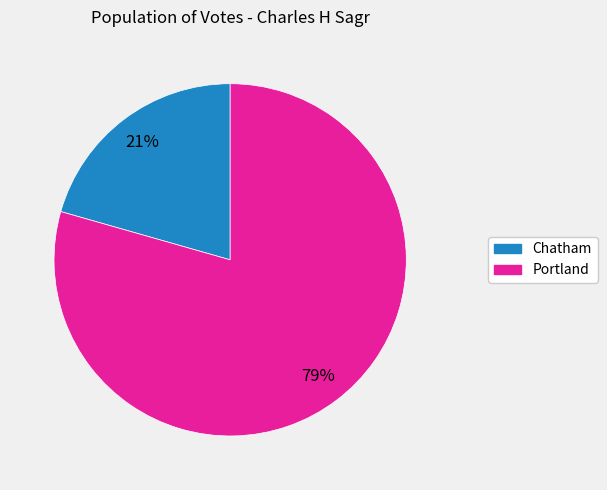

Combined, do Chatham and Portland account for over 50%?

Yes